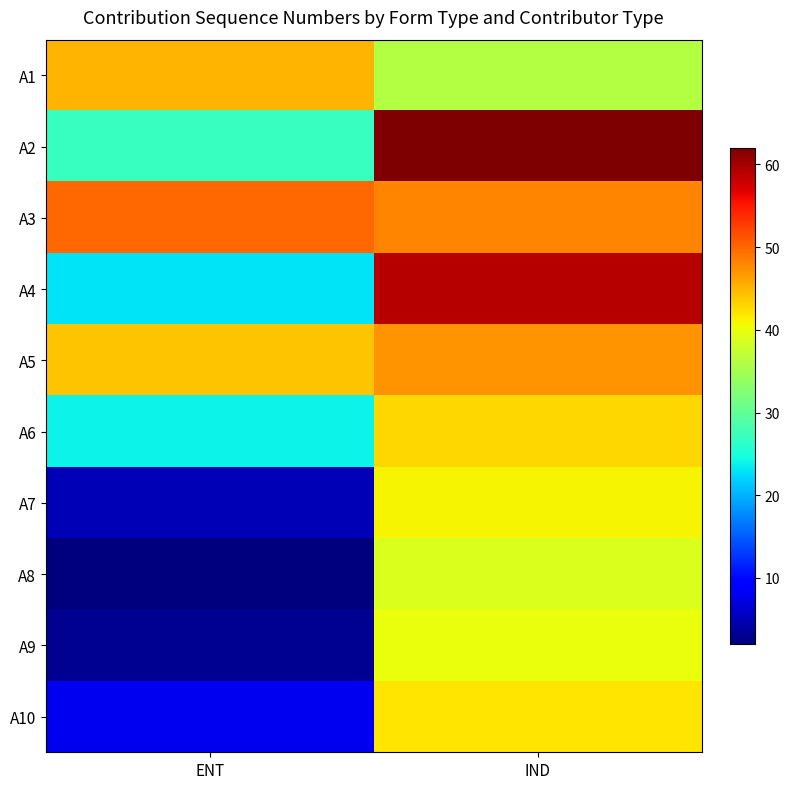

At IND, list the series in order from smallest to largest.

A1, A8, A9, A7, A10, A6, A5, A3, A4, A2